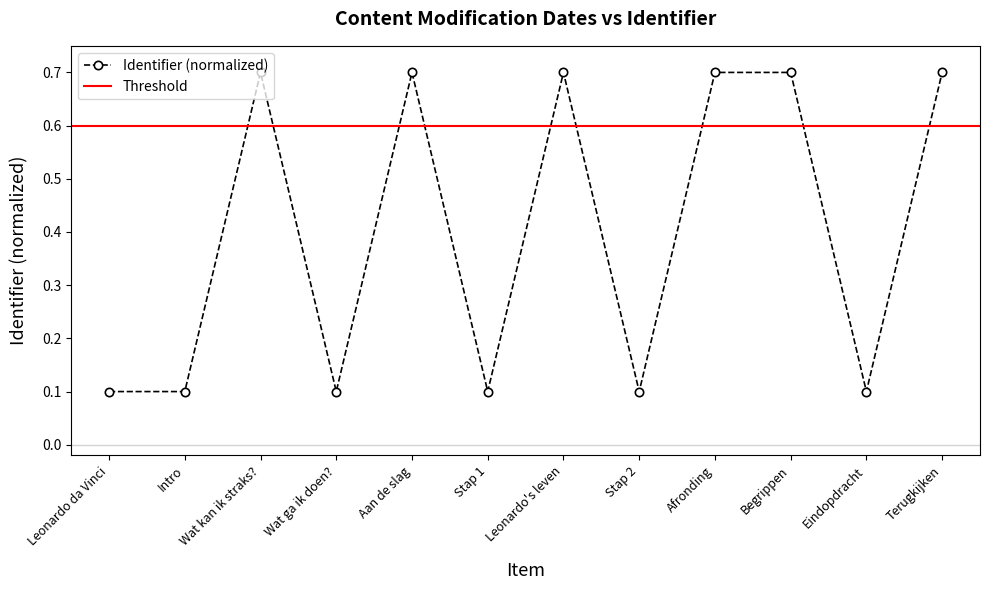

Reading right to left, transcribe all the data shown in this chart.

0.7	0.1	0.7	0.7	0.1	0.7	0.1	0.7	0.1	0.7	0.1	0.1